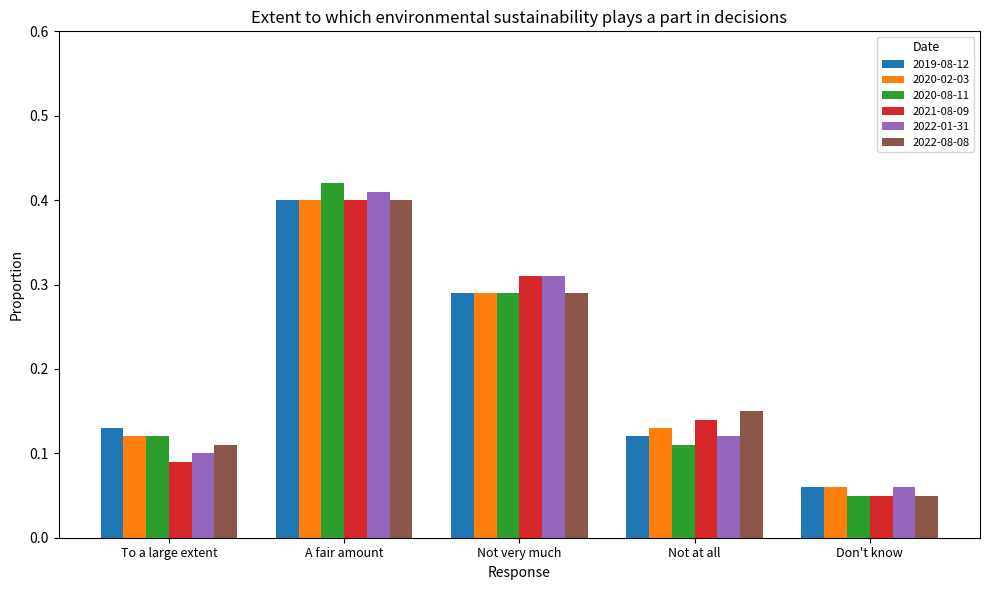

Which series changed the most between To a large extent and Not very much?

2021-08-09